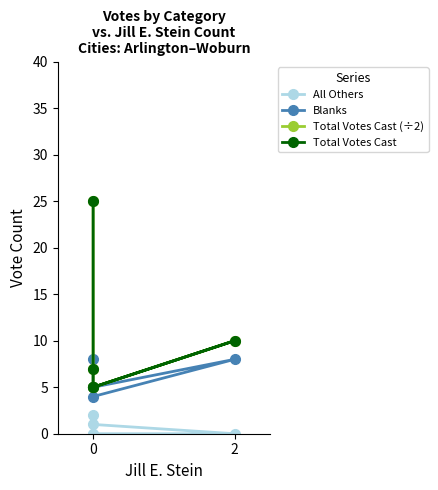

Where is the first local maximum for Total Votes Cast?

2